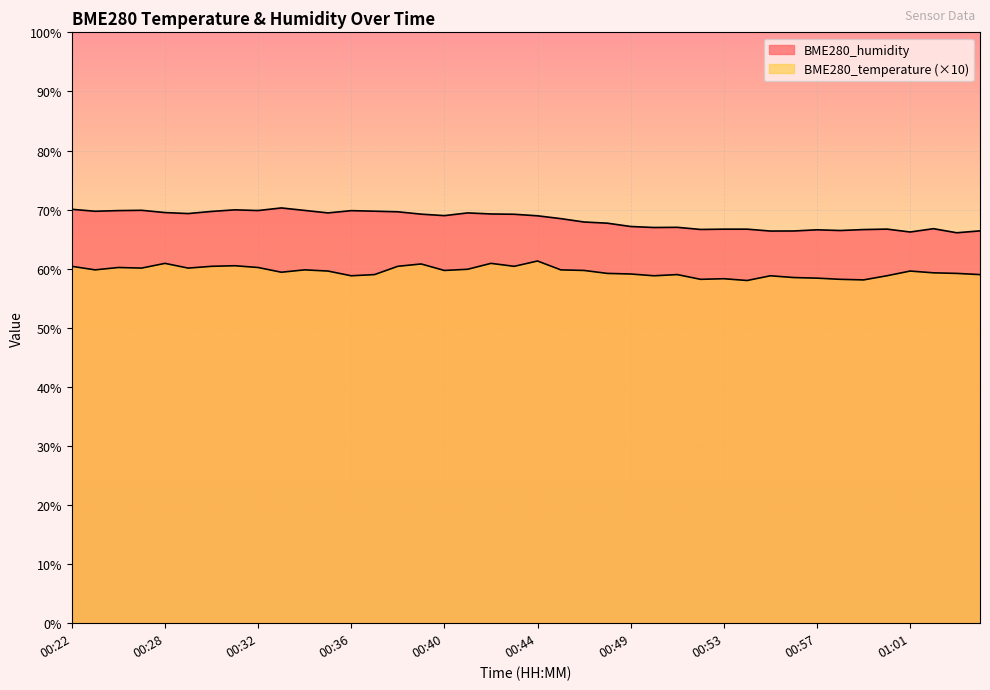

At which label does BME280_humidity reach its peak?

00:33